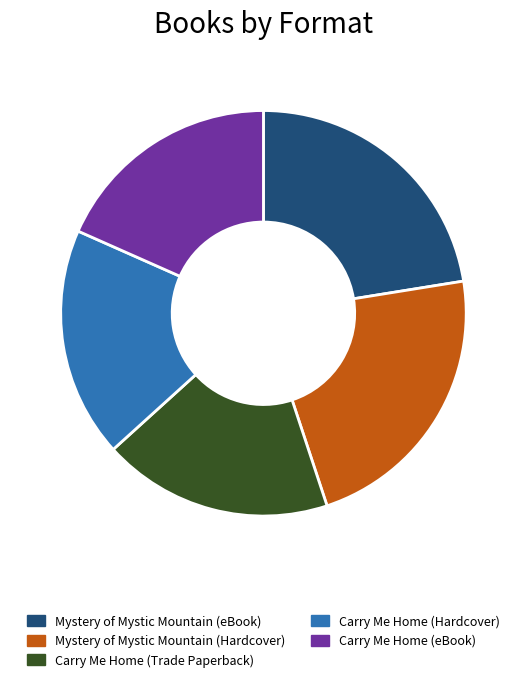

Does Carry Me Home (Hardcover) account for over 50% of the chart?

No